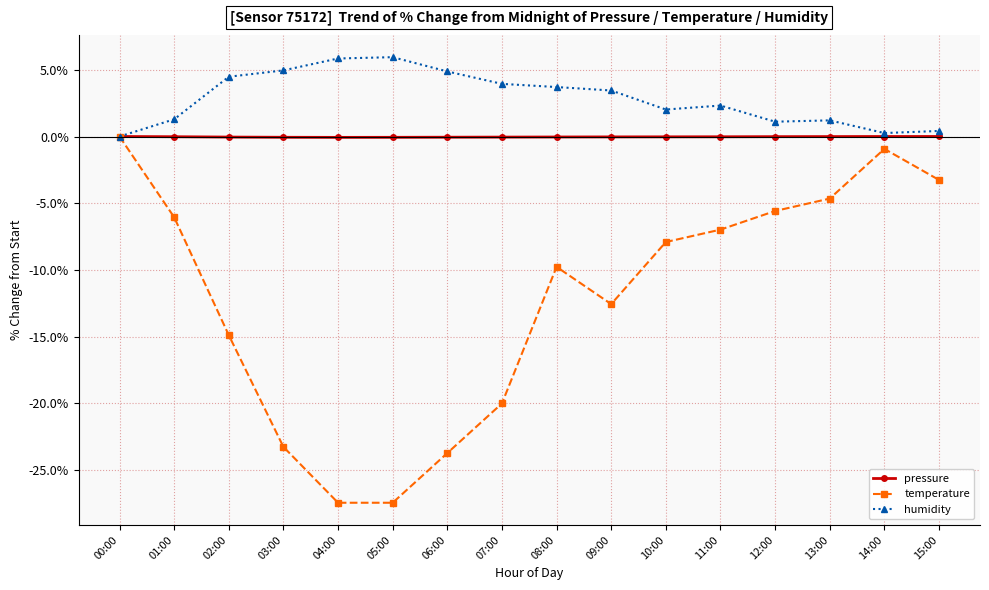

Which category has the highest value in the temperature series?

00:00